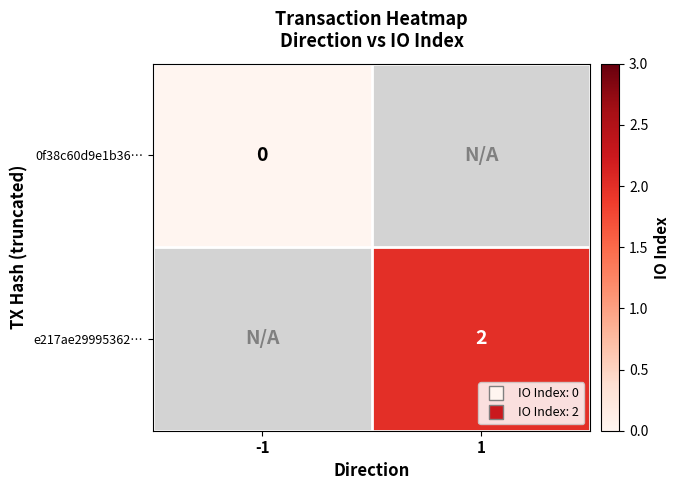

Where is e217ae29995362… nearest to the value 0?

-1